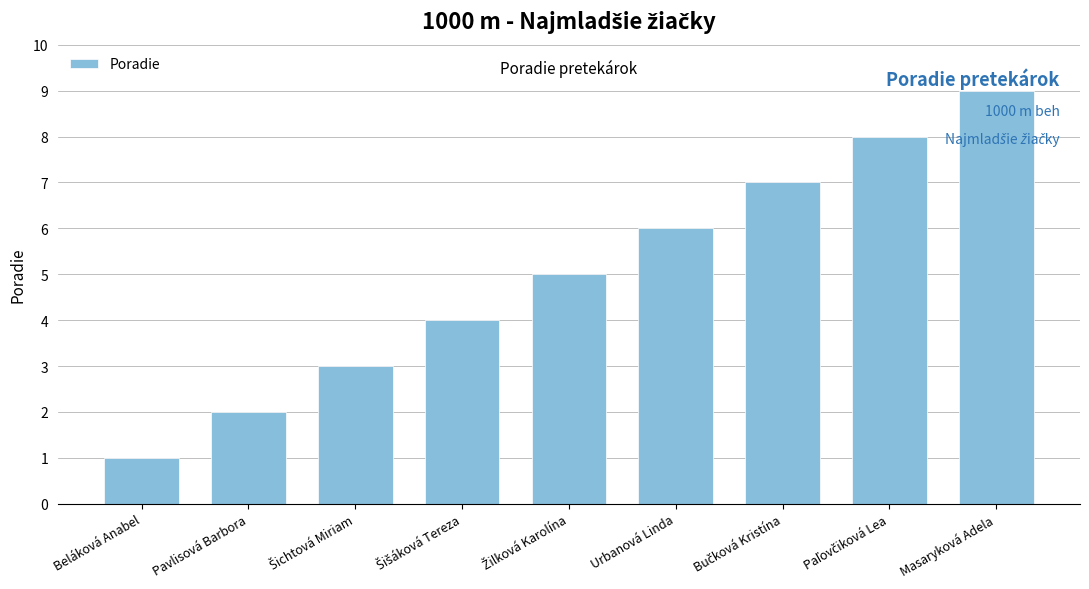

What is the maximum value shown in the chart?

9